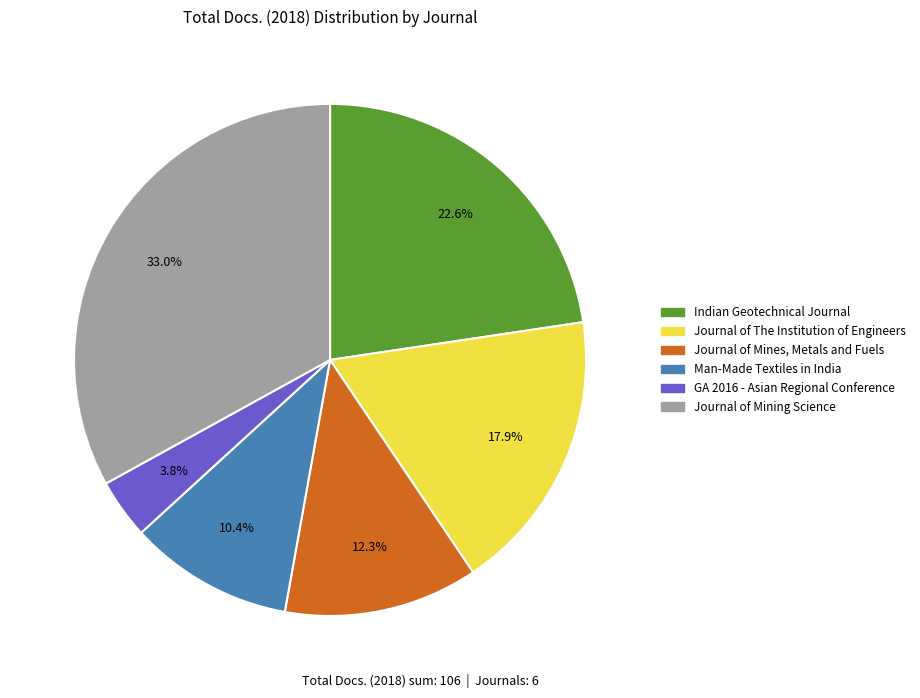

Count the number of slices in the pie.

6